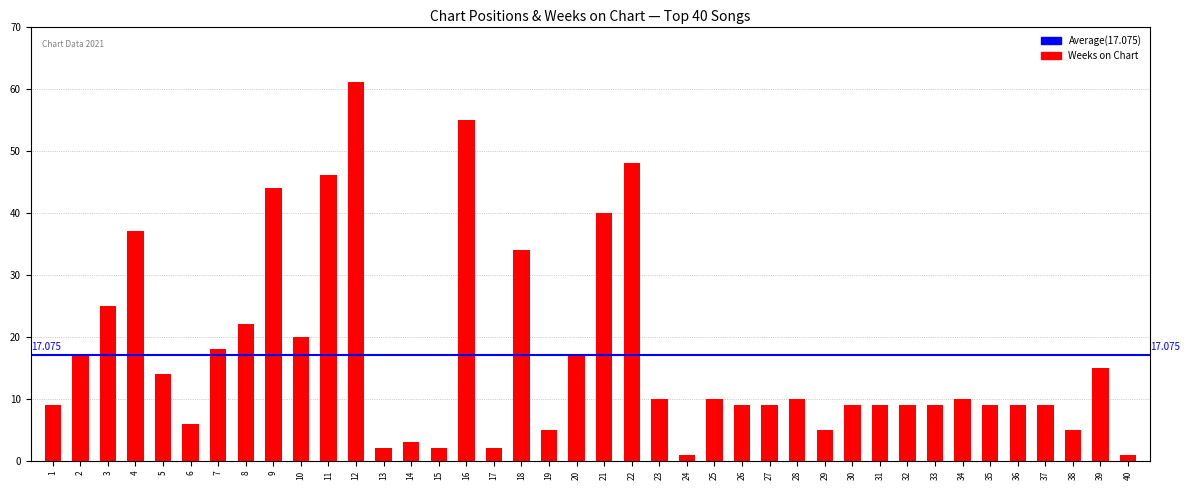

Reading left to right, extract all data points from this chart.

9	17	25	37	14	6	18	22	44	20	46	61	2	3	2	55	2	34	5	17	40	48	10	1	10	9	9	10	5	9	9	9	9	10	9	9	9	5	15	1